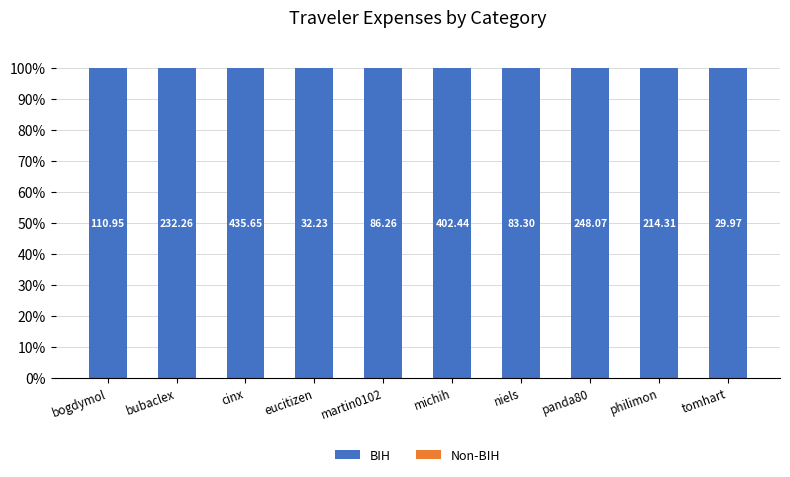

What is the difference between the highest and lowest values at michih?

100